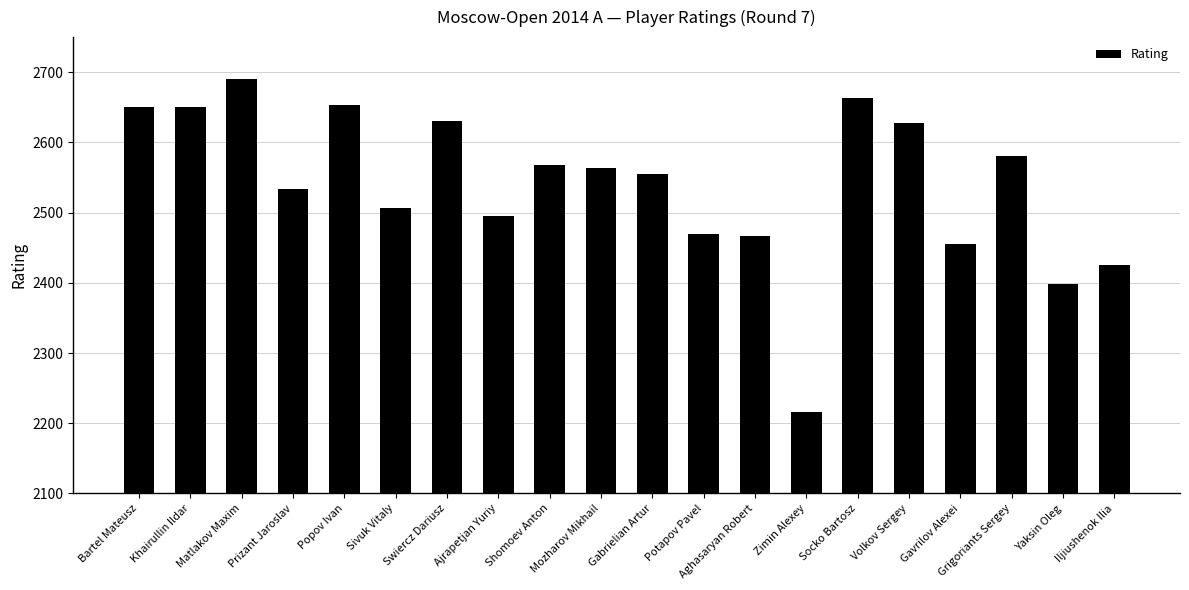

Approximately how many times larger is the value at Ajrapetjan Yuriy compared to Sivuk Vitaly?

1.0